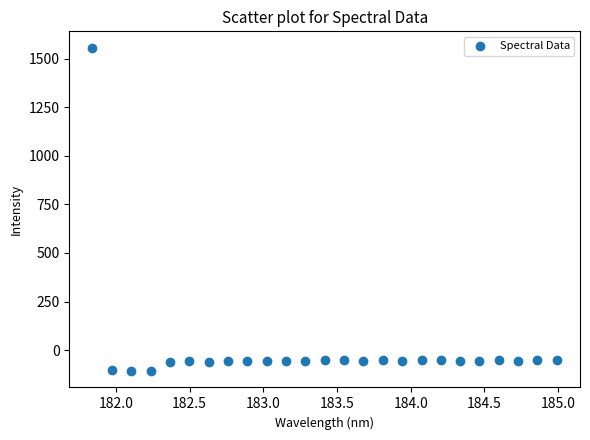

What is the range of X values (max minus min)?

3.1